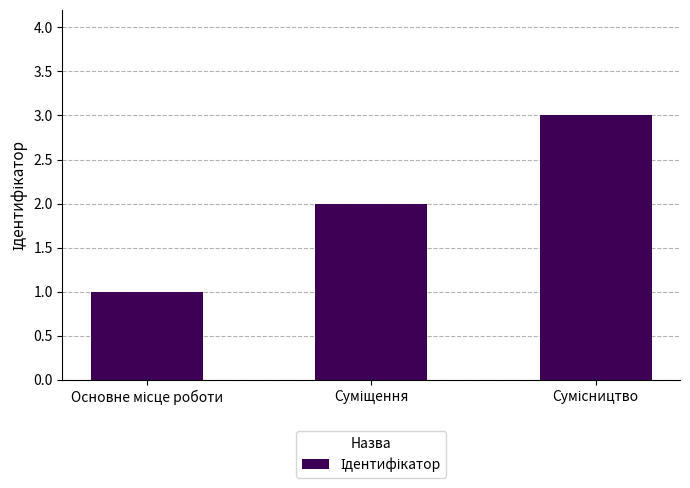

What is the sum of all values?

6